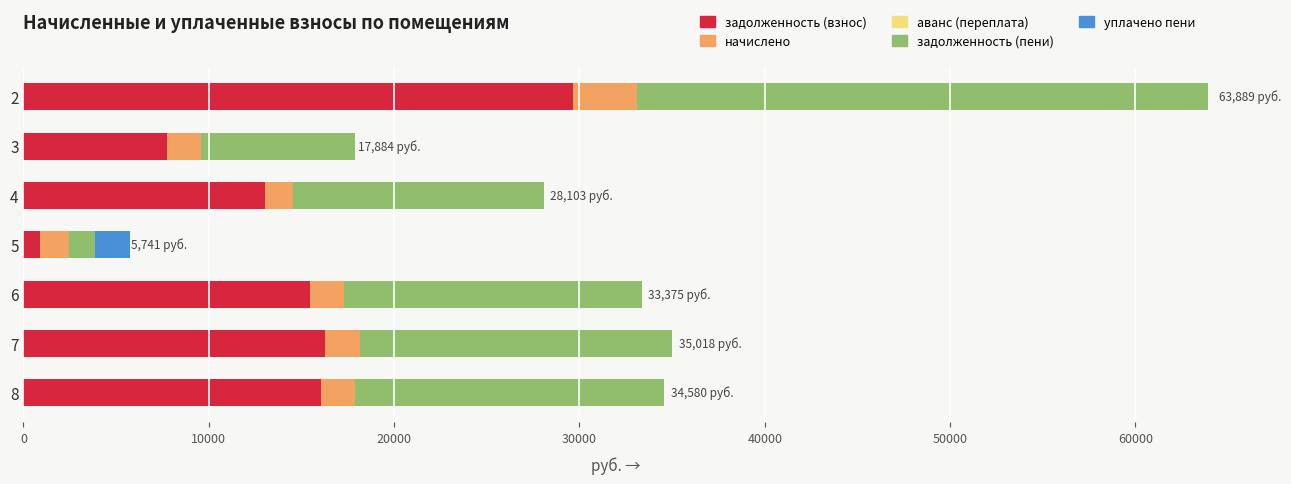

What is the maximum value for задолженность (взнос)?

29674.9